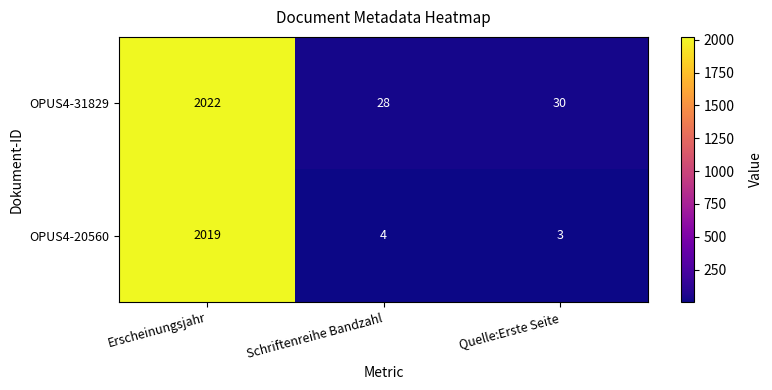

How many series are shown in this chart?

2